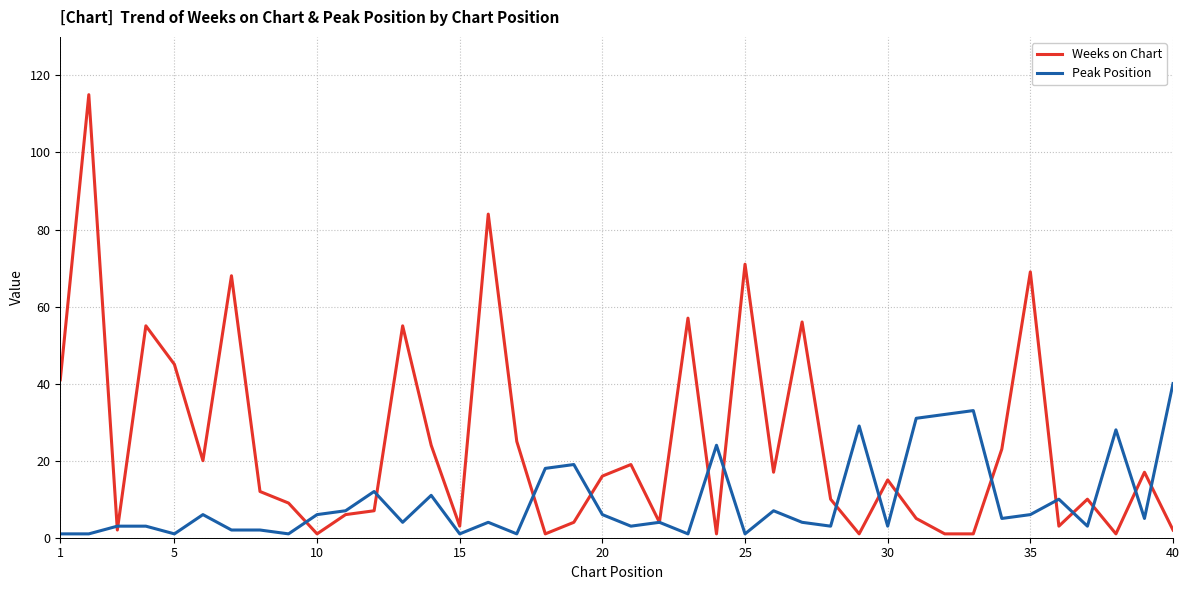

Which series has the widest spread of values?

Weeks on Chart